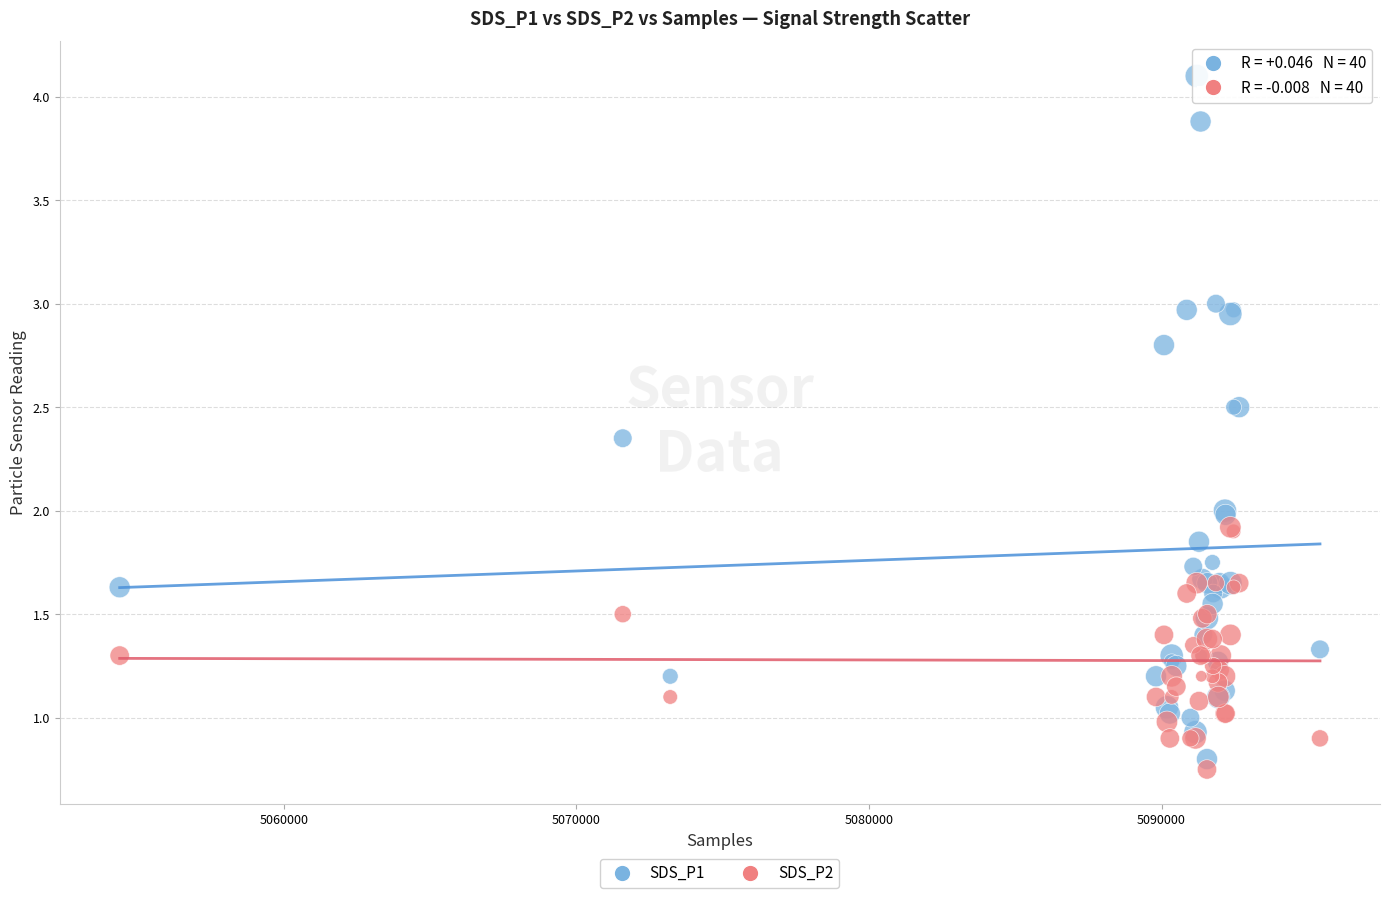

Which series has the widest spread of Y values?

SDS_P1